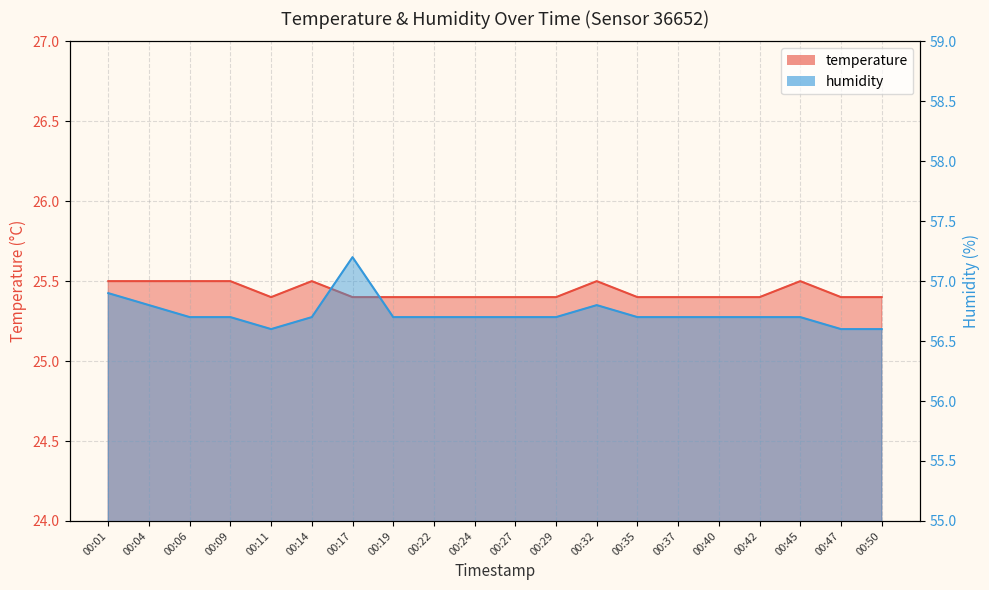

True or false: temperature and humidity cross at least once.

False